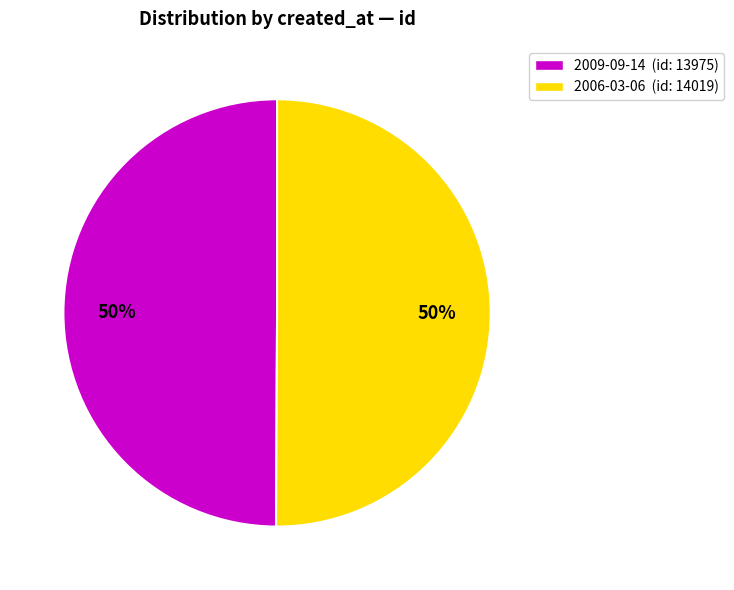

To the nearest percent, what is the average slice percentage?

50%